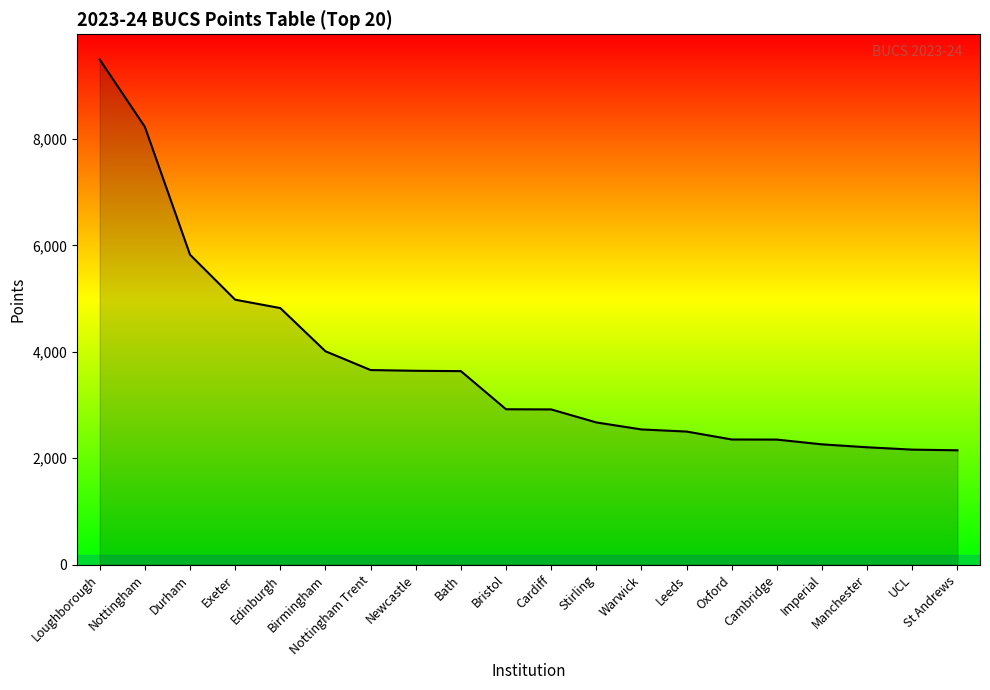

What position from the right is UCL?

2